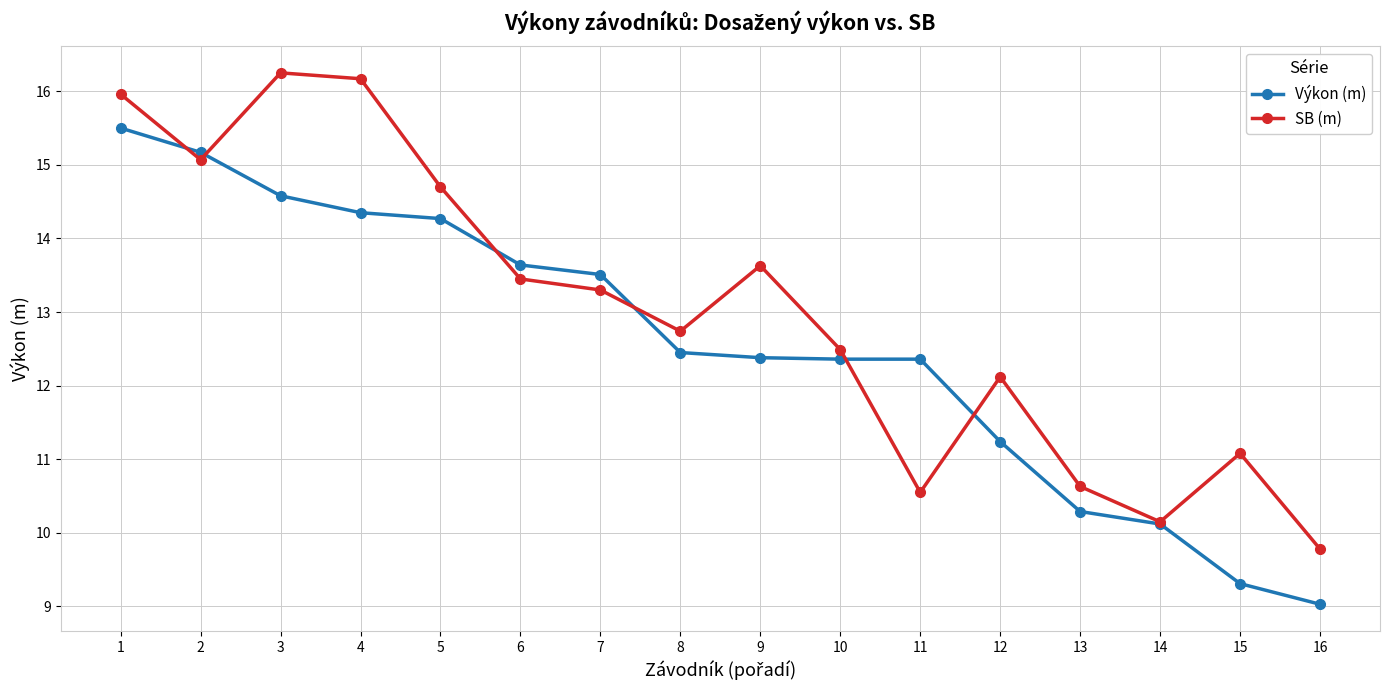

What is the value of the SB (m) point at the 11th from the left?

10.6